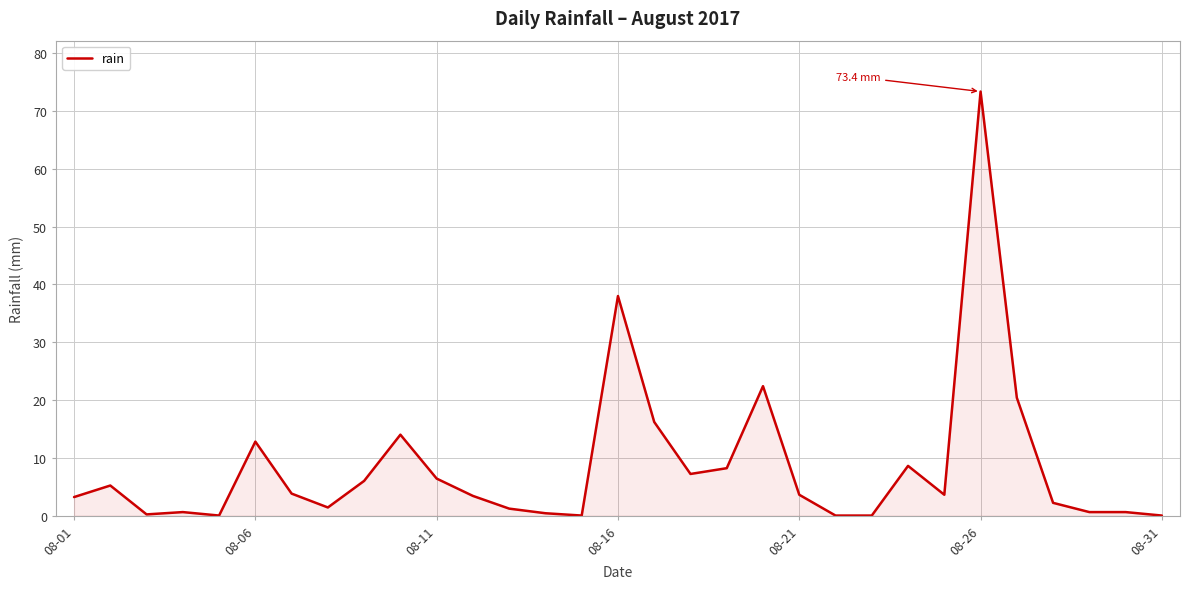

What is the greatest value displayed?

73.4